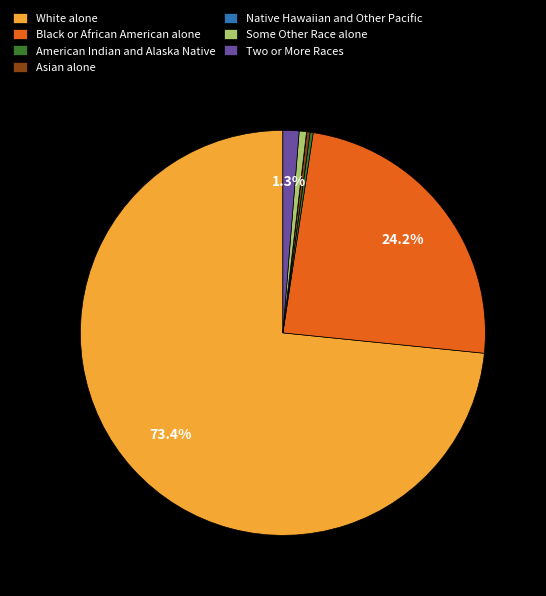

To the nearest percent, what is the average slice percentage?

14%